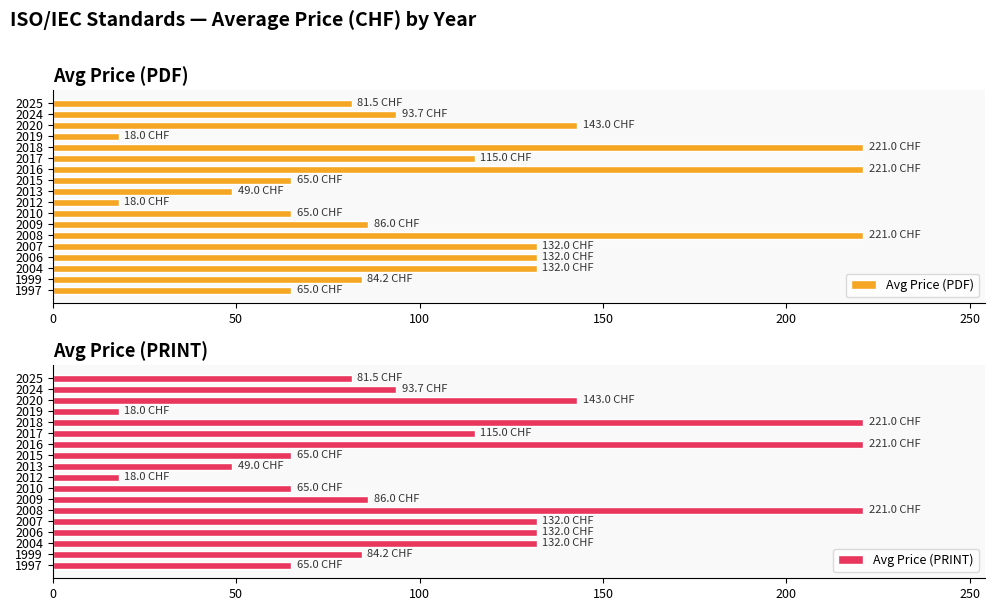

The Avg Price (PDF) series shows 221.0 at 2018. True or false?

True